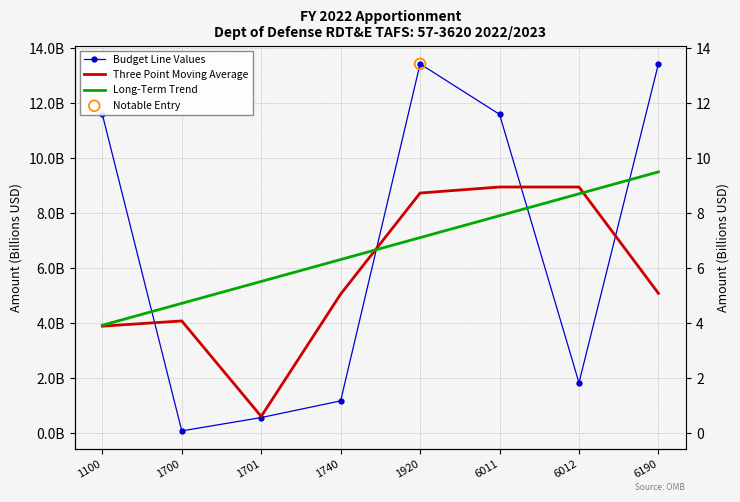

What is the total value across all series at 1100?

19.4